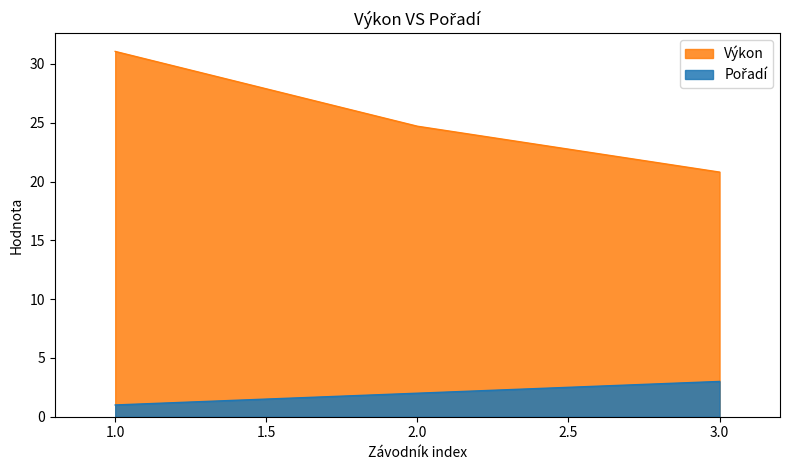

What is the sum of all Výkon values?

76.6